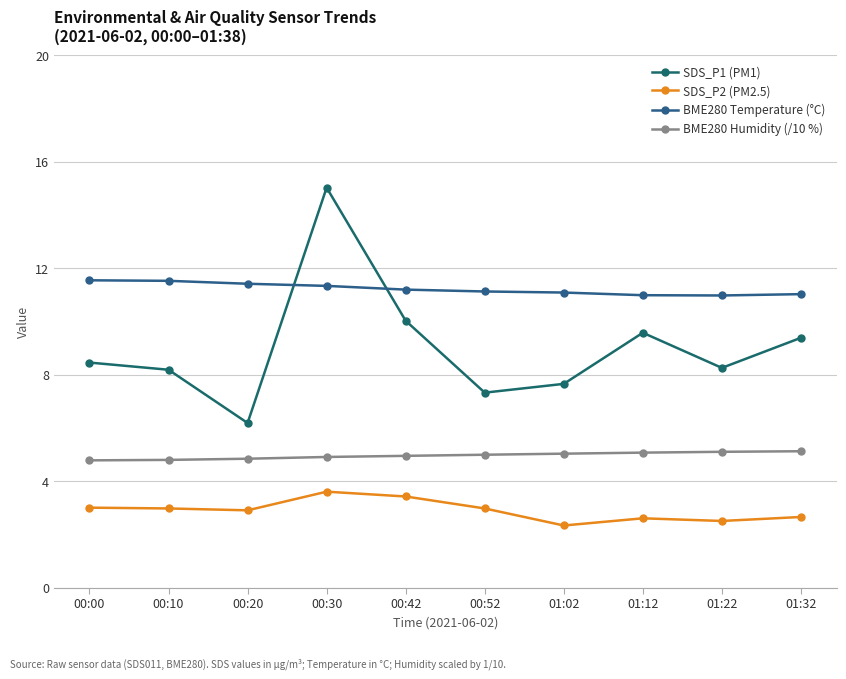

At which category is the sum across all series the highest?

00:30